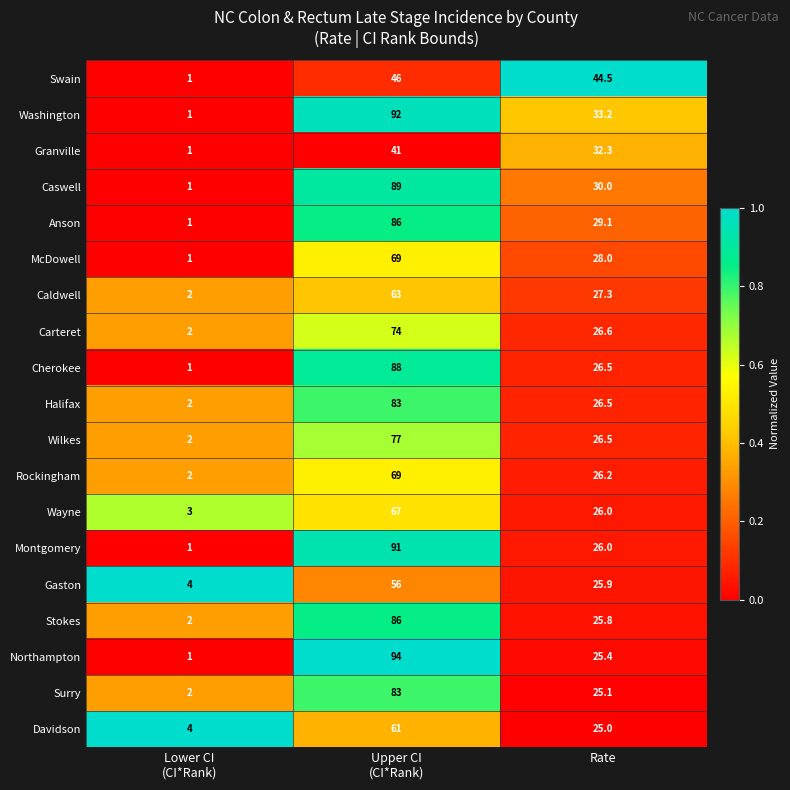

Between Lower CI
(CI*Rank) and Rate, which series saw the biggest shift?

Swain